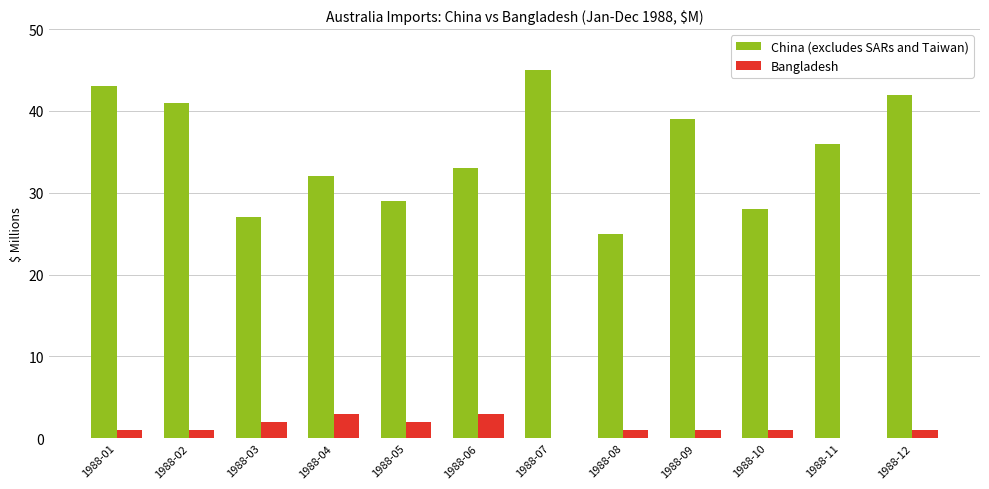

The value of Bangladesh at 1988-04 is 3. True or false?

True